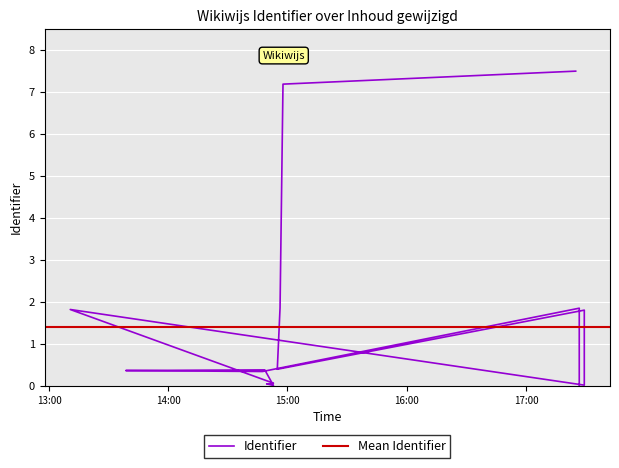

Where is the first local minimum?

2023-01-12 14:47:25